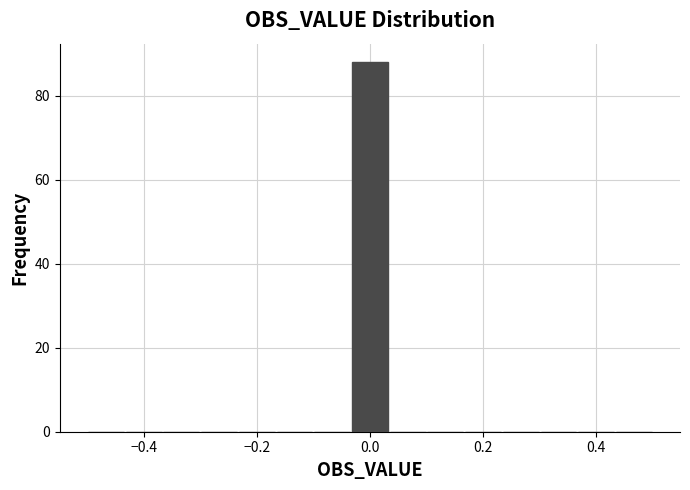

Read against the x-axis, roughly where is the centre of the tallest bar?

0.00